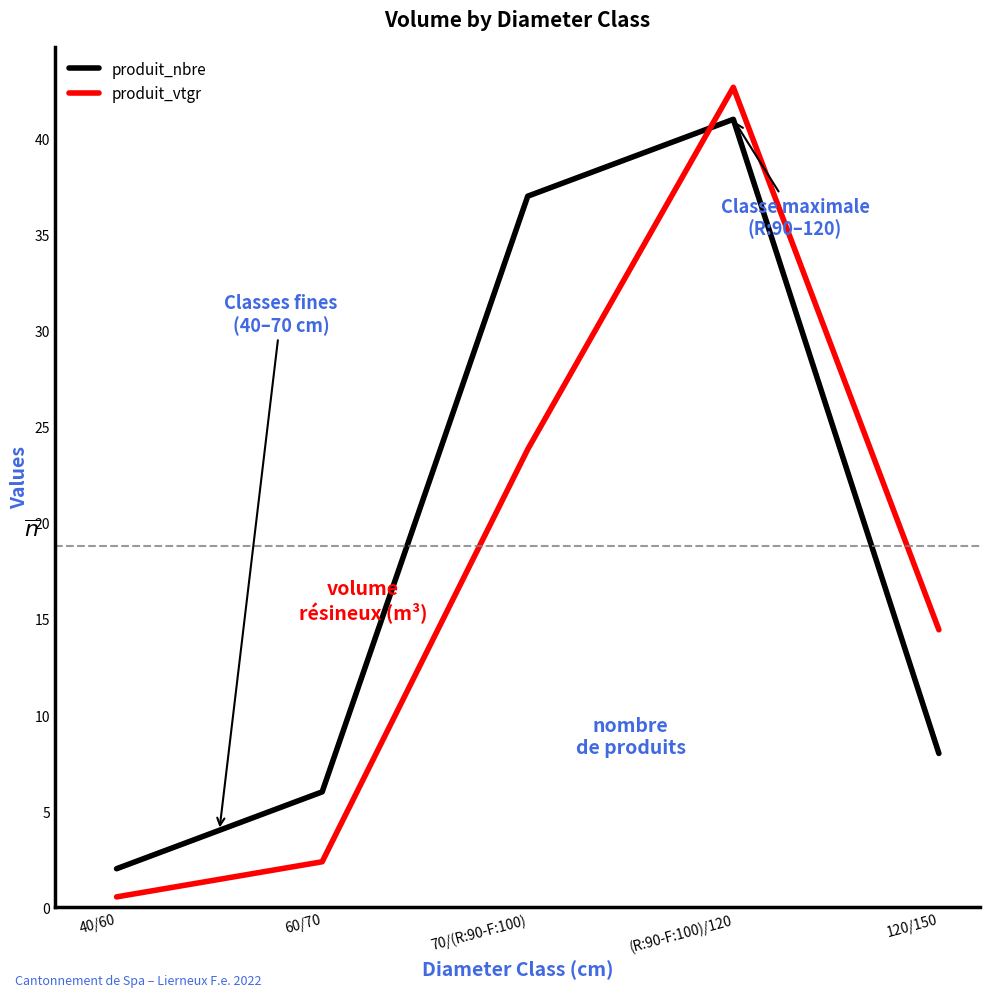

The value of produit_nbre at 60/70 is 6.0. True or false?

True